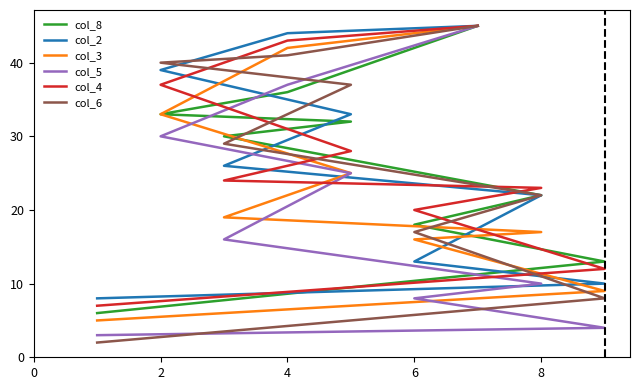

True or false: col_3 and col_4 cross at least once.

False